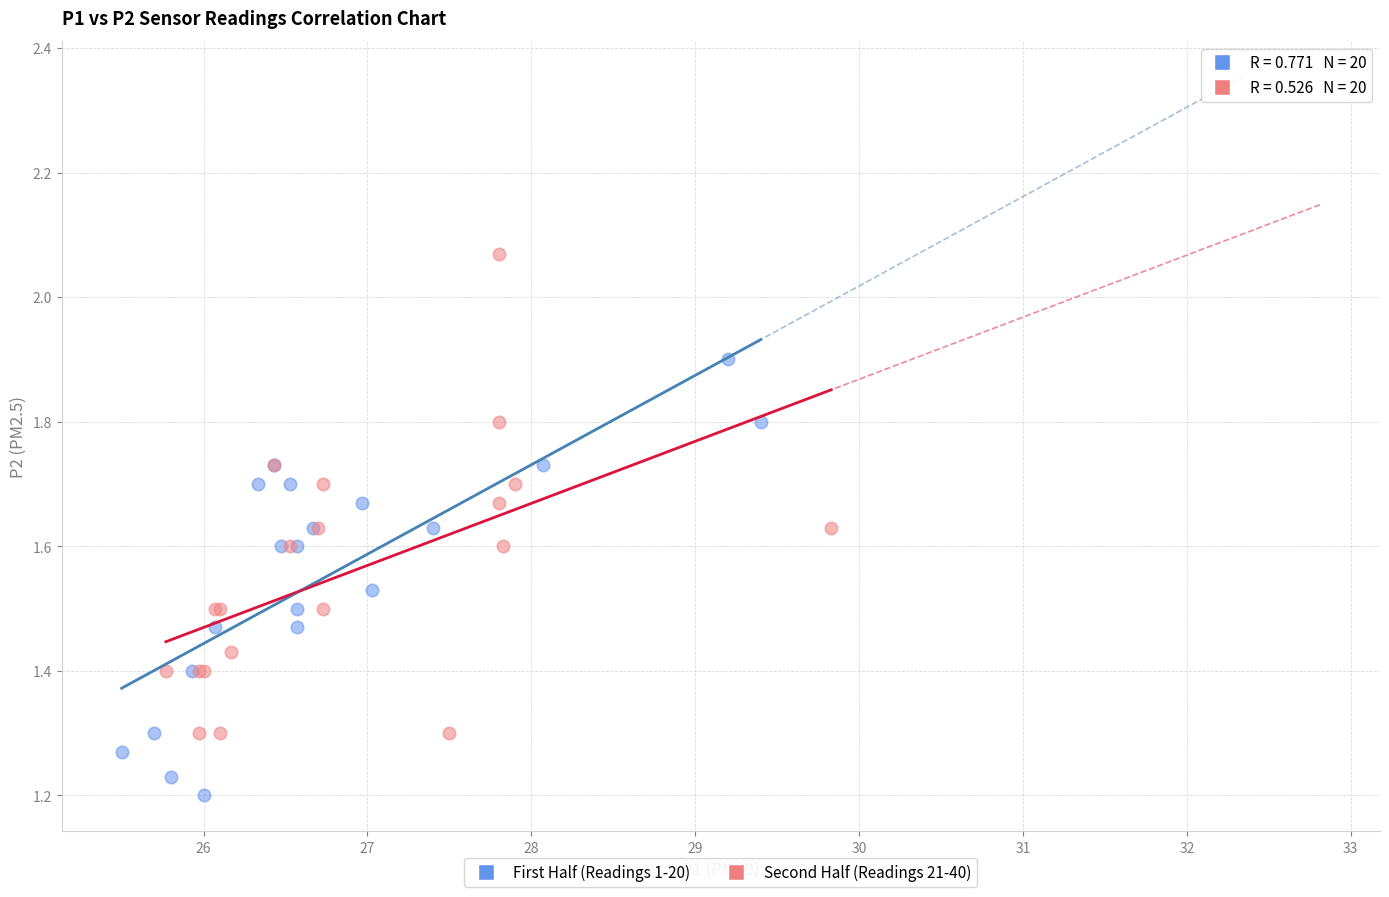

Which series contains the highest Y value?

Second Half (Readings 21-40)